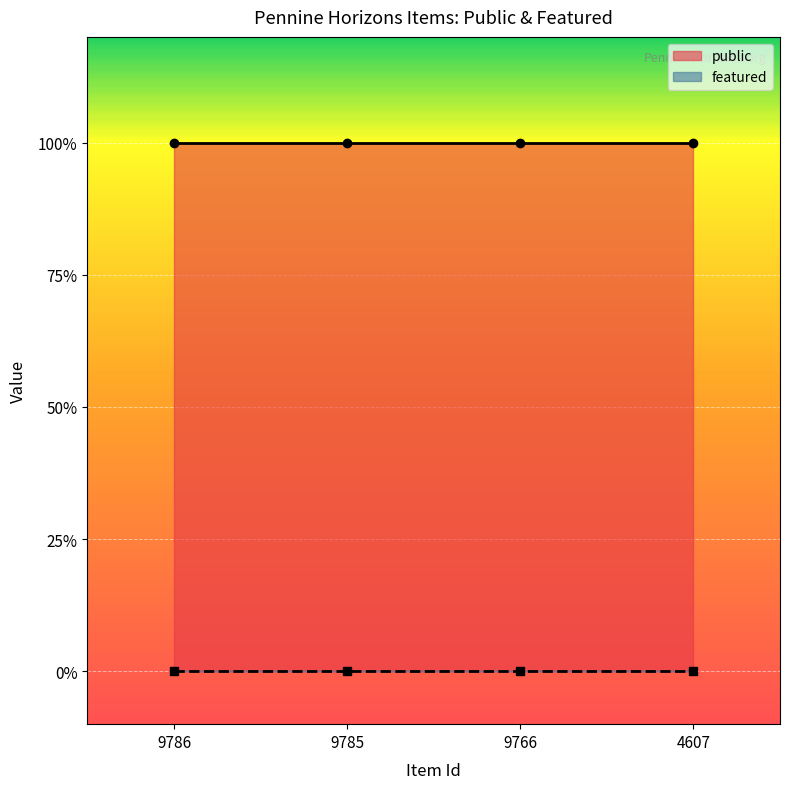

Reading left to right, what are all the values shown in this chart?

public: 1	1	1	1
featured: 0	0	0	0